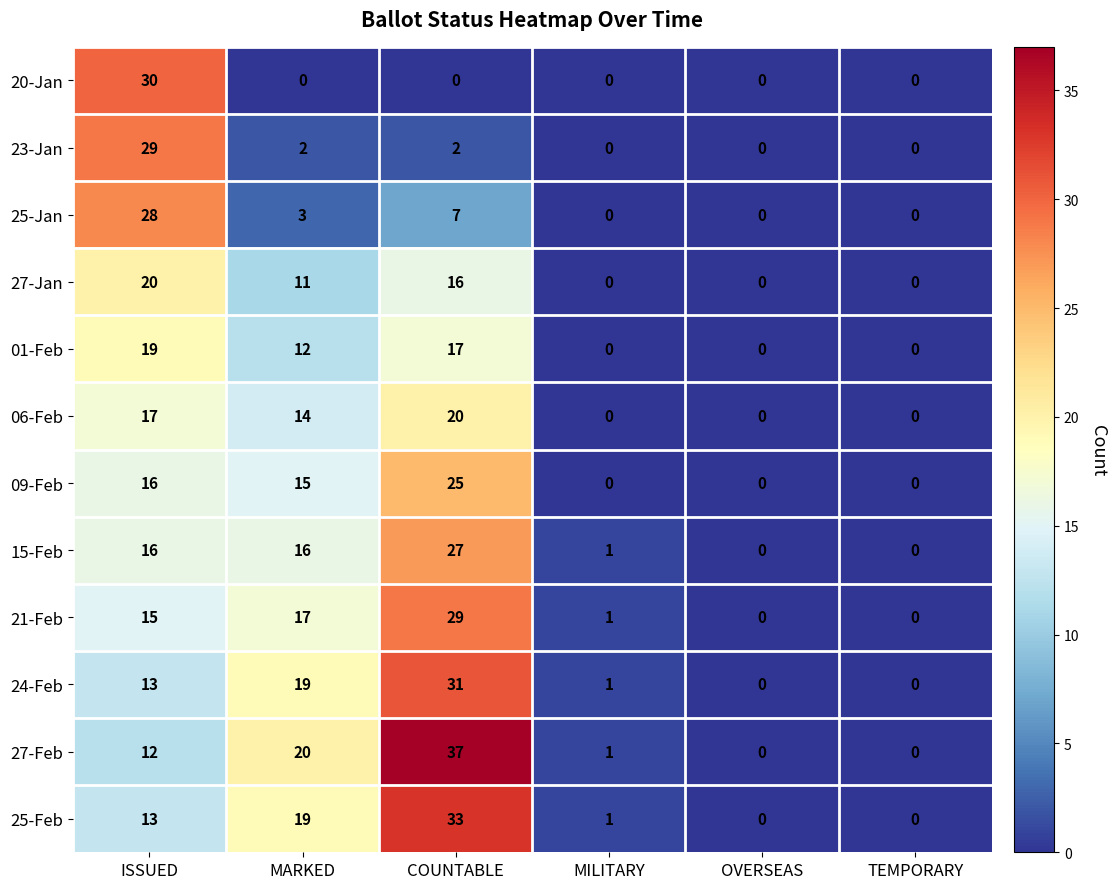

At which label does 06-Feb first exceed 14?

ISSUED